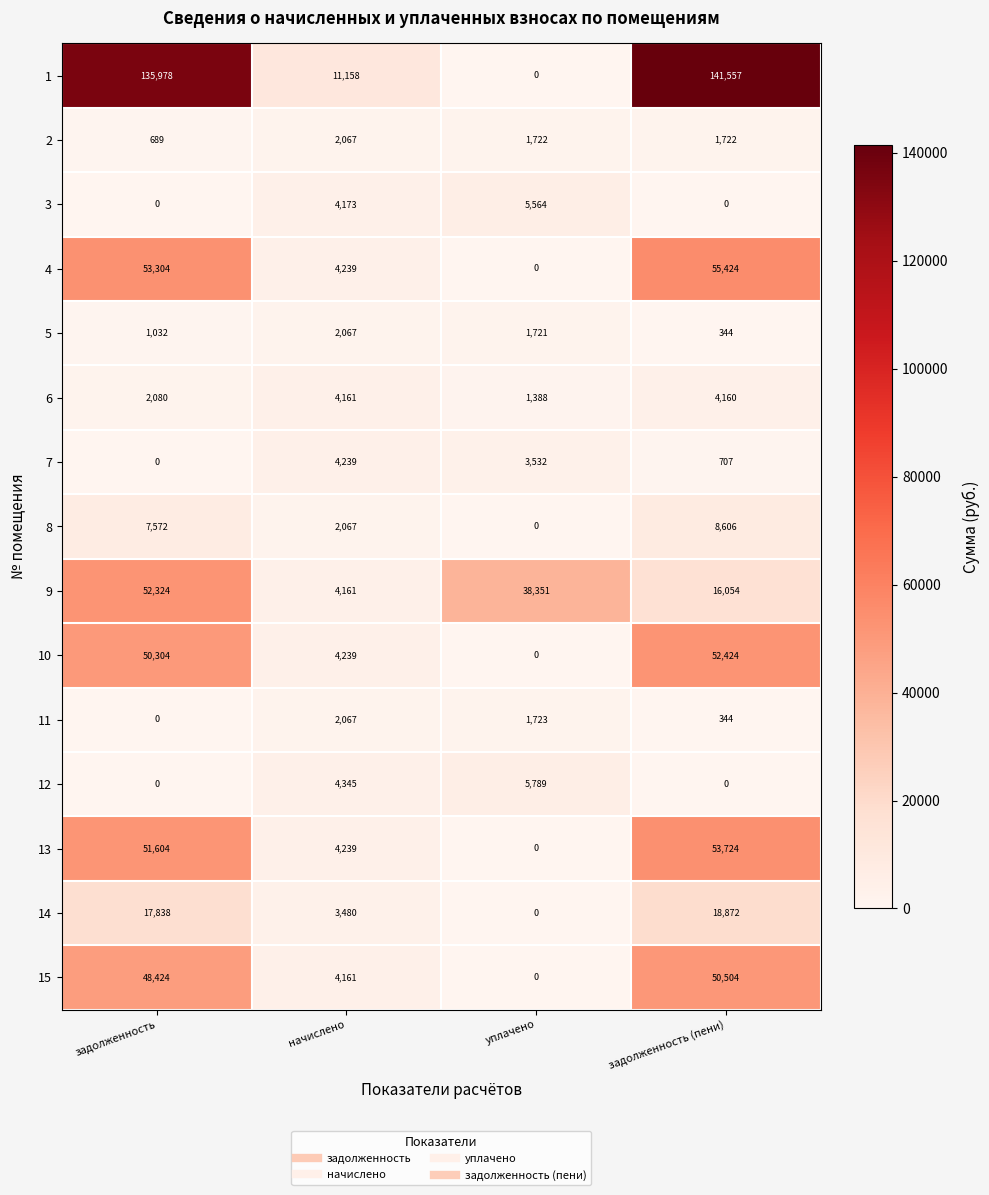

Which series has the largest total across all categories?

1